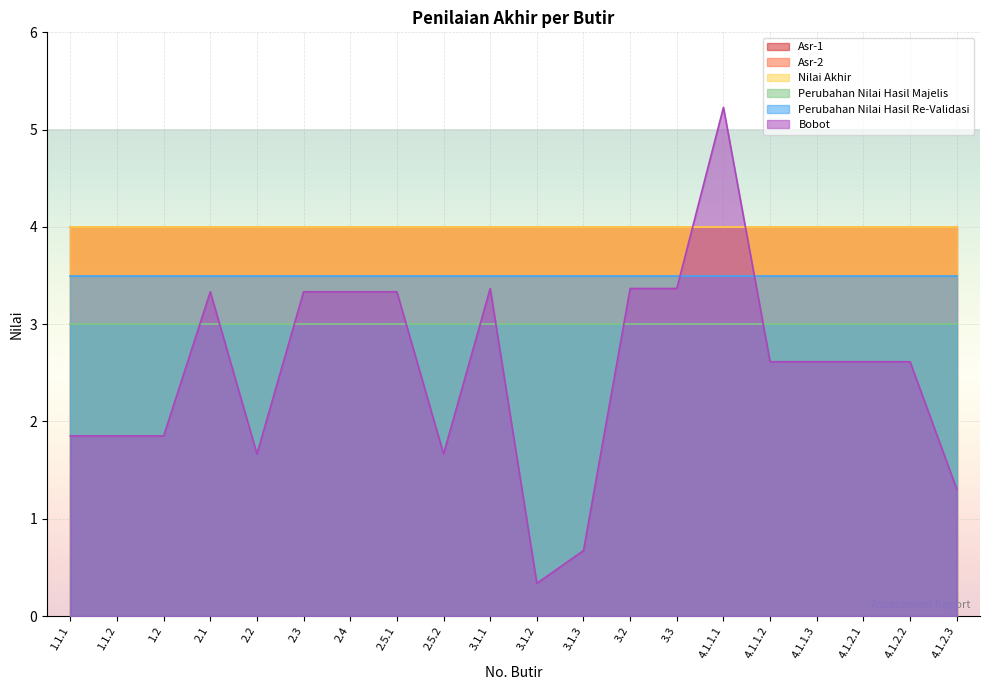

What position from the right is 1.2?

18